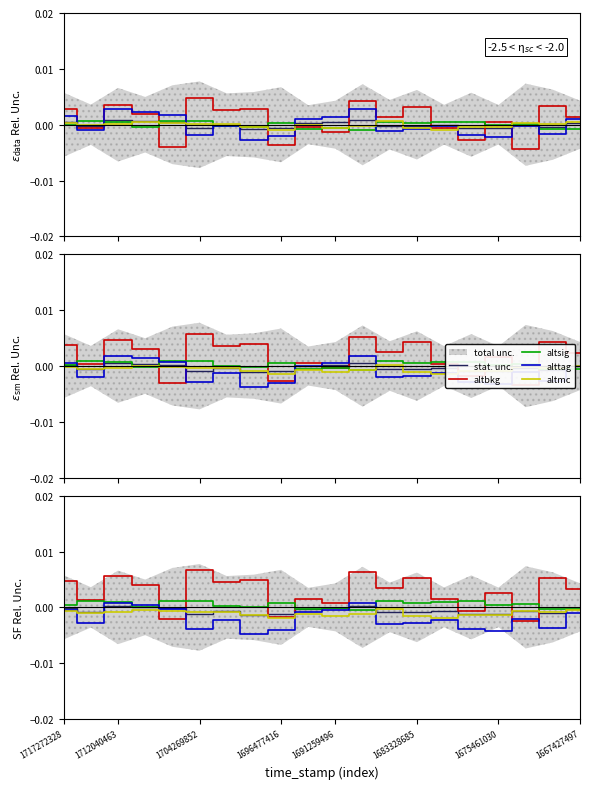

How many data points in alttag are above 0?

3